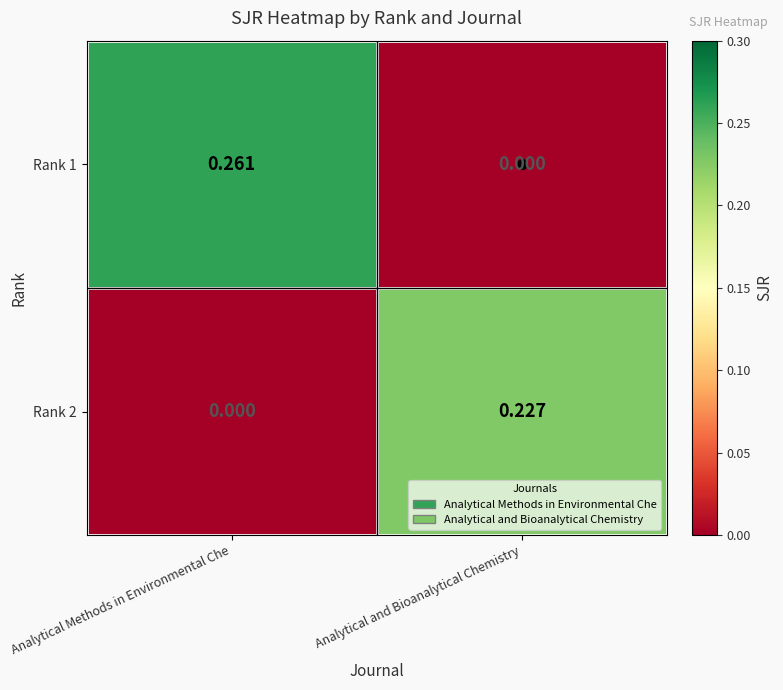

At which category is the sum across all series the highest?

Analytical Methods in Environmental Che